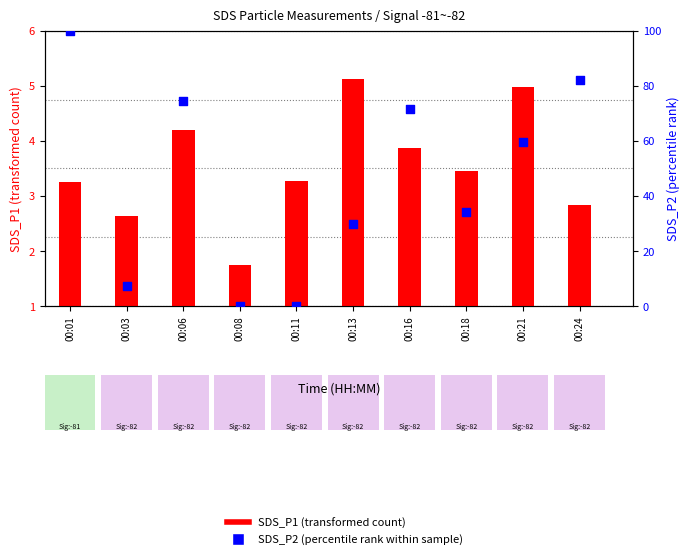

Which series has the largest total across all categories?

SDS_P2 (percentile rank)